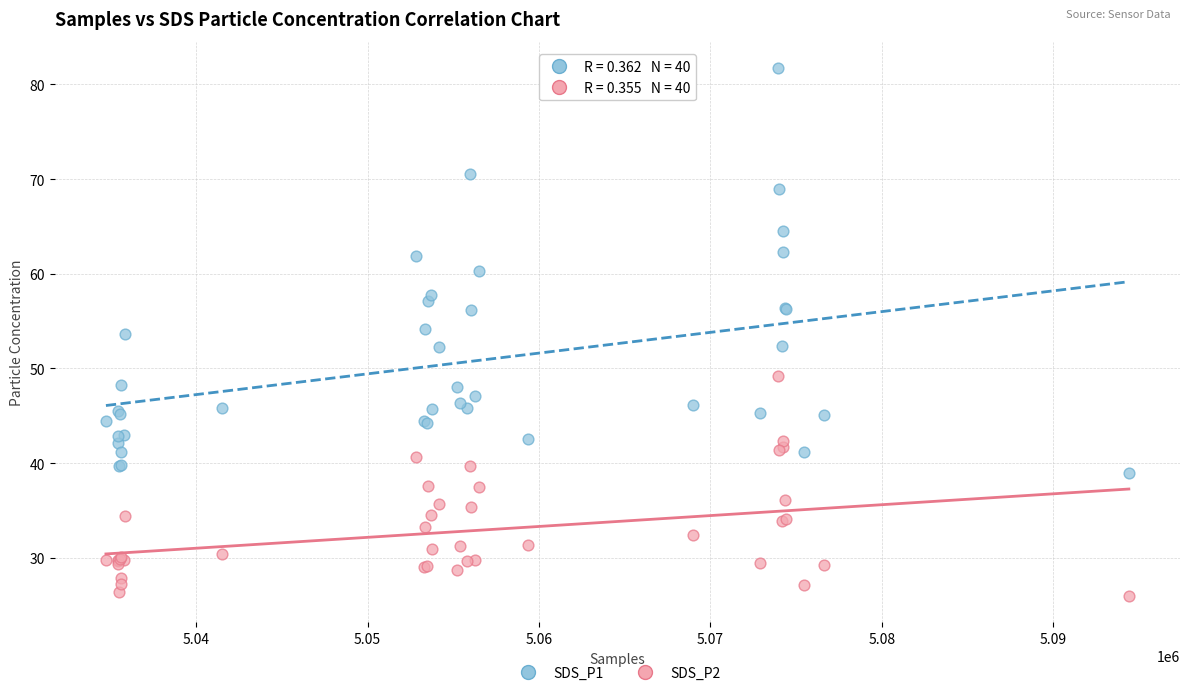

Which series has the largest Y range (max minus min)?

SDS_P1